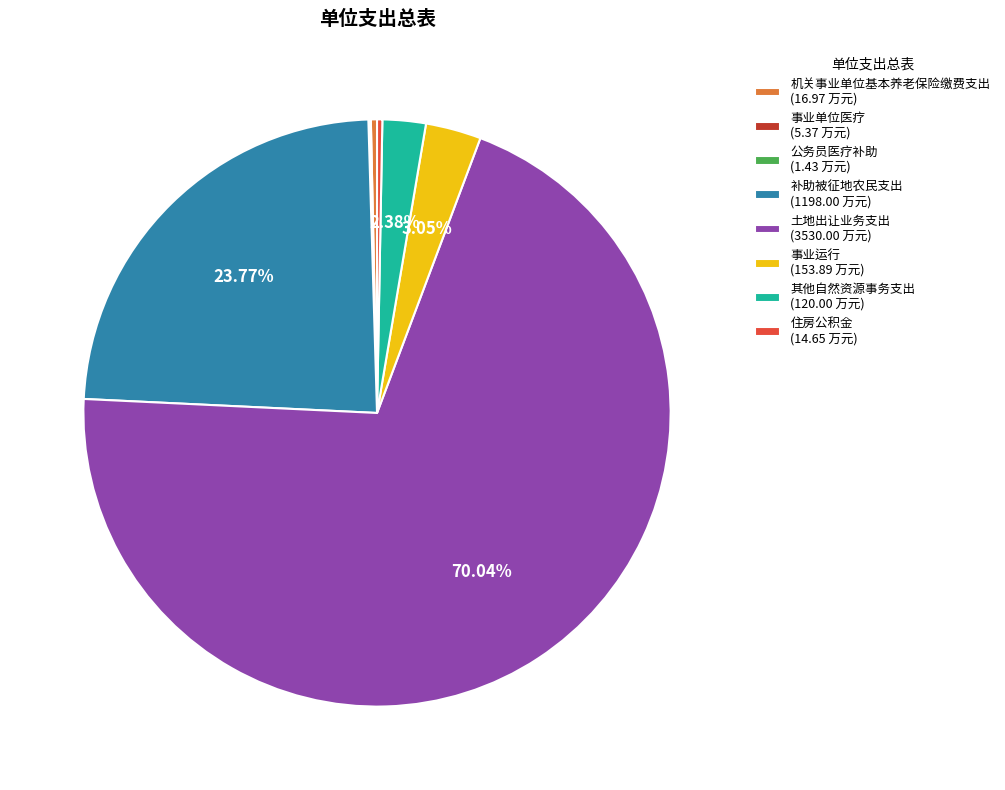

Which has a higher value, 机关事业单位基本养老保险缴费支出 (16.97 万元) or 补助被征地农民支出 (1198.00 万元)?

补助被征地农民支出 (1198.00 万元)